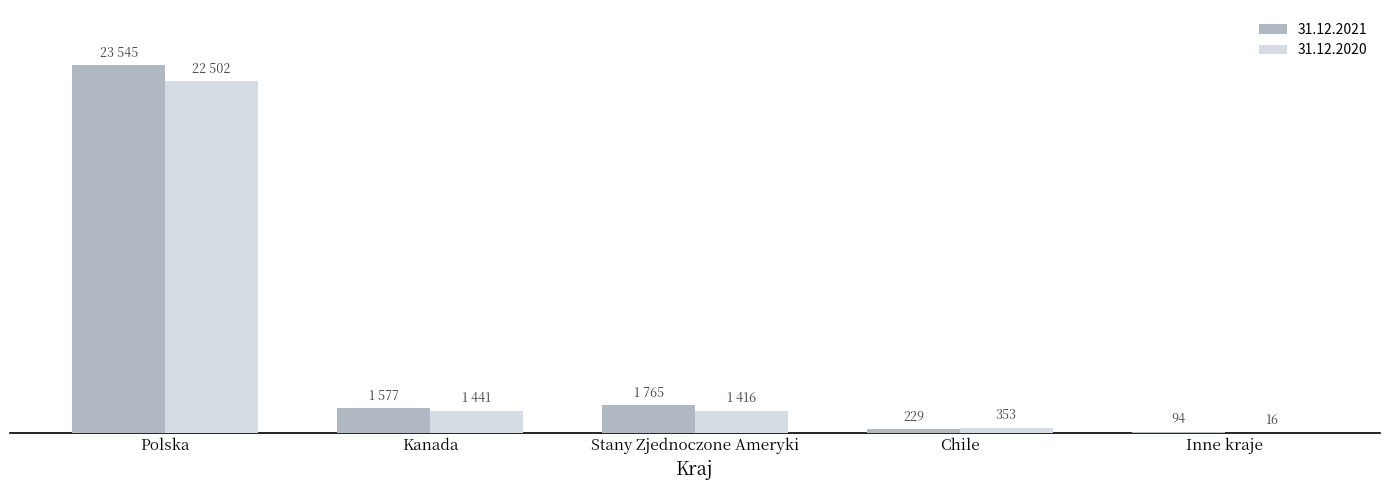

Does the chart contain stacked bars?

No